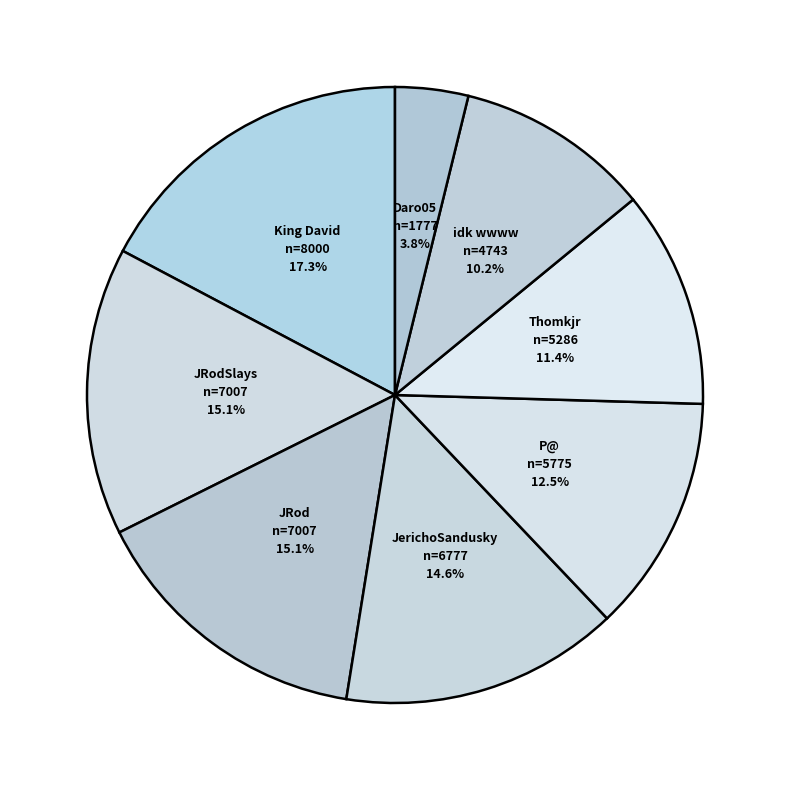

Does Thomkjr represent more than half of the total?

No